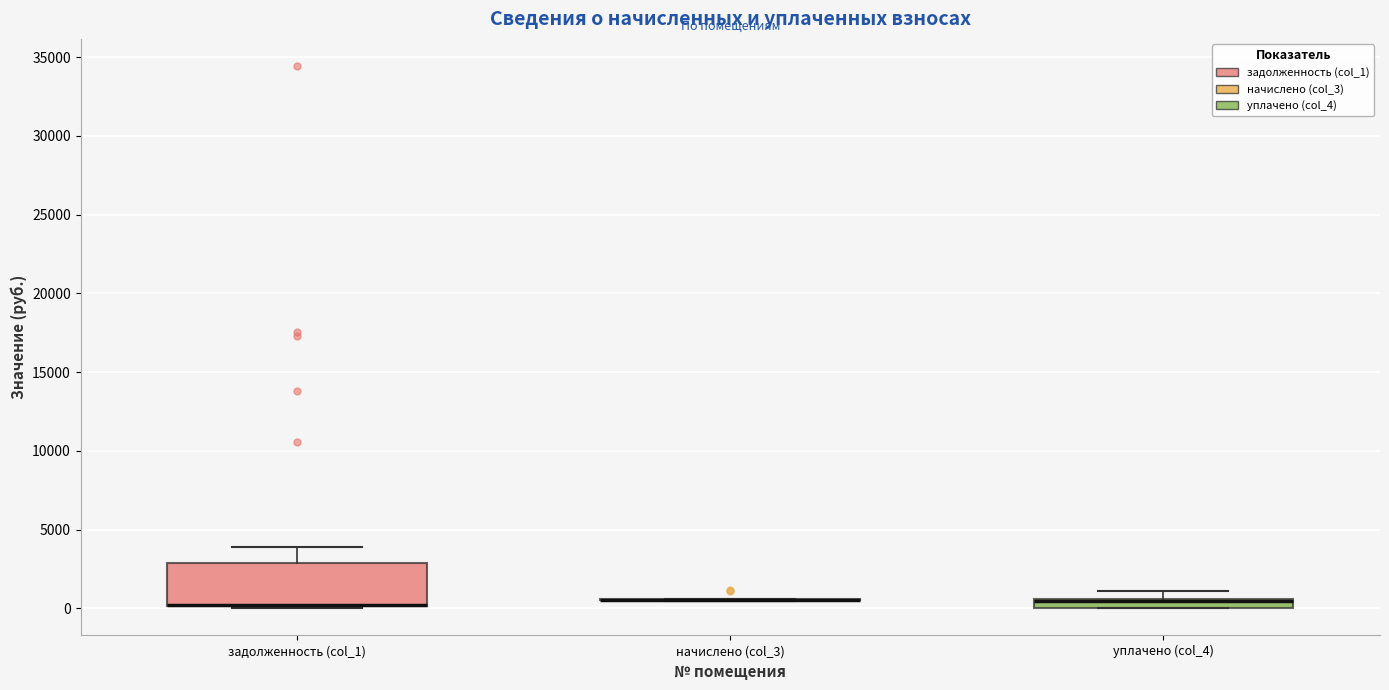

Comparing the boxes themselves (not the whiskers), which one is the tallest?

задолженность (col_1)